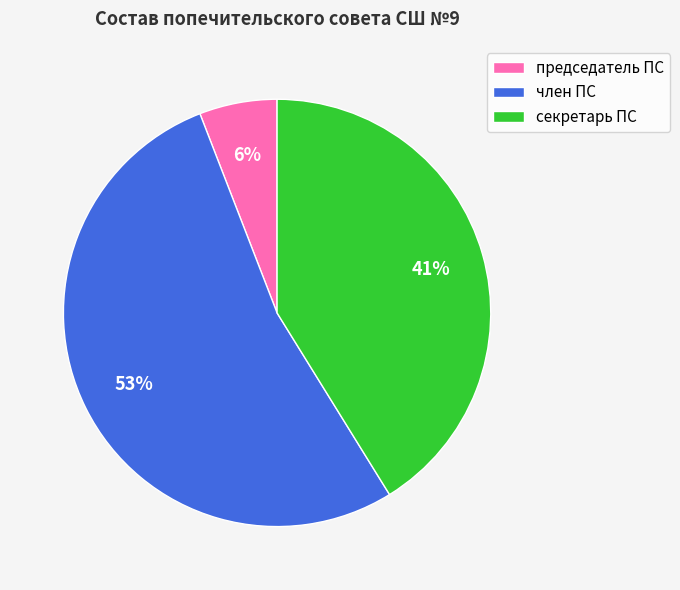

Rank the categories by value from lowest to highest.

председатель ПС, секретарь ПС, член ПС